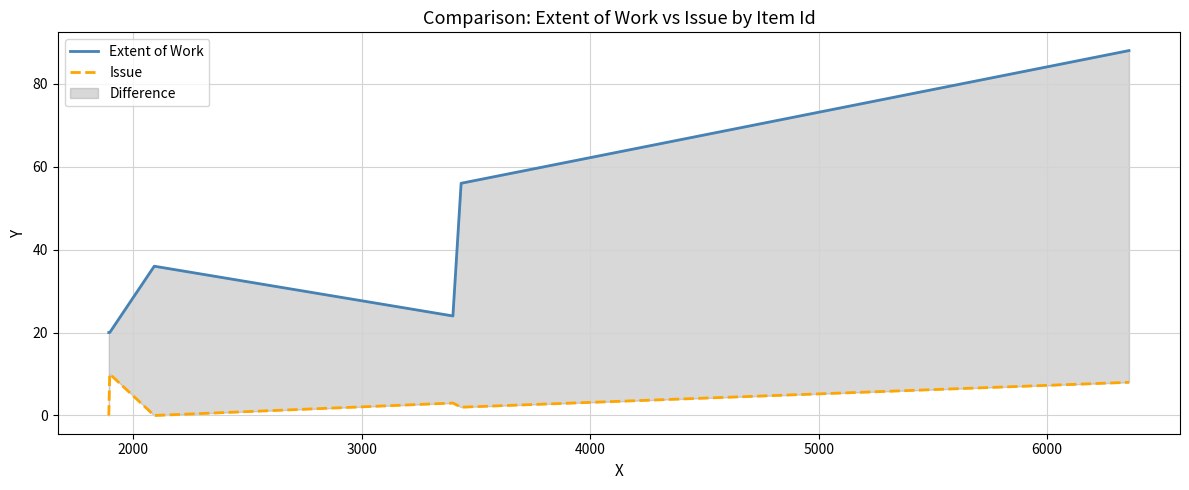

Which series has the largest range (max minus min)?

Extent of Work